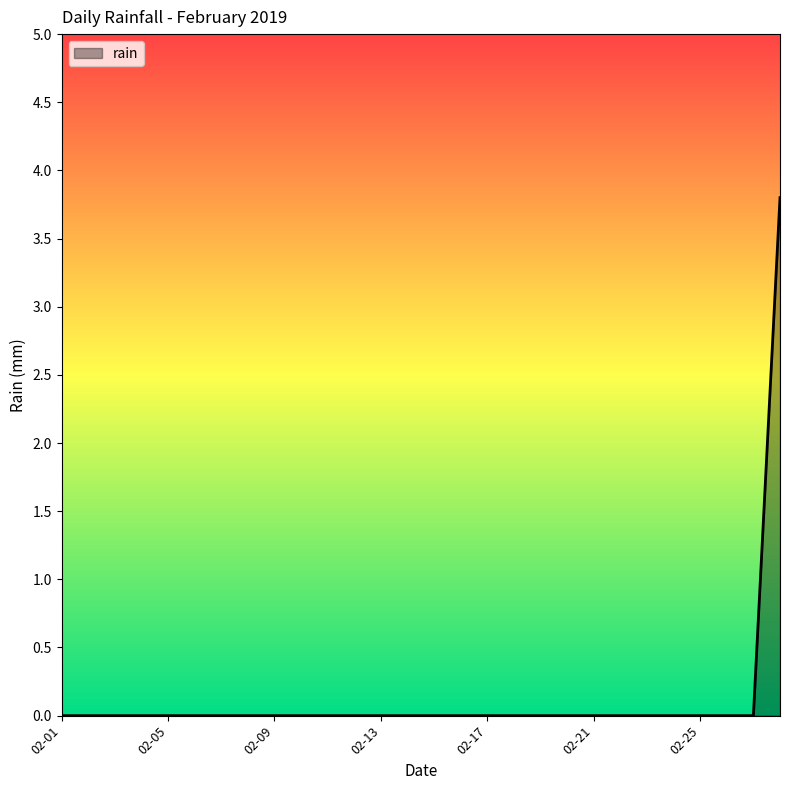

What is the difference between the maximum and minimum values?

3.8